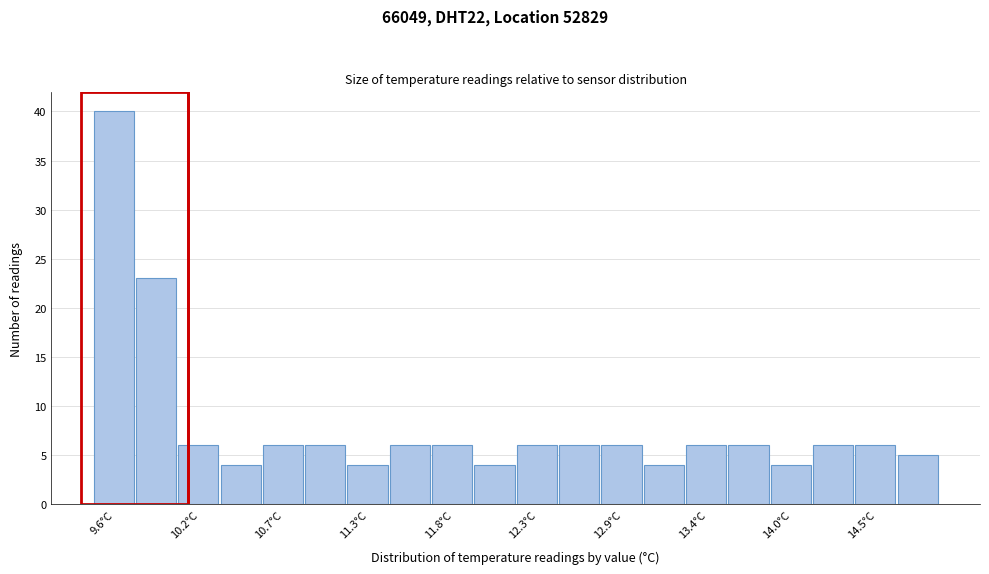

Around what value on the x-axis is the tallest bar? Give the approximate position of its centre, as read against the axis.

9.6